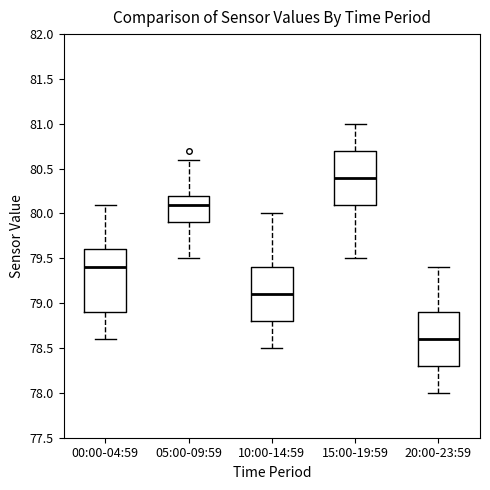

Which box is the tallest, from its lower edge to its upper edge?

00:00-04:59